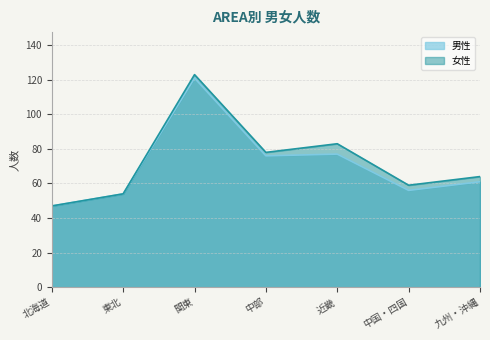

Which category has the highest value in the 男性 series?

関東